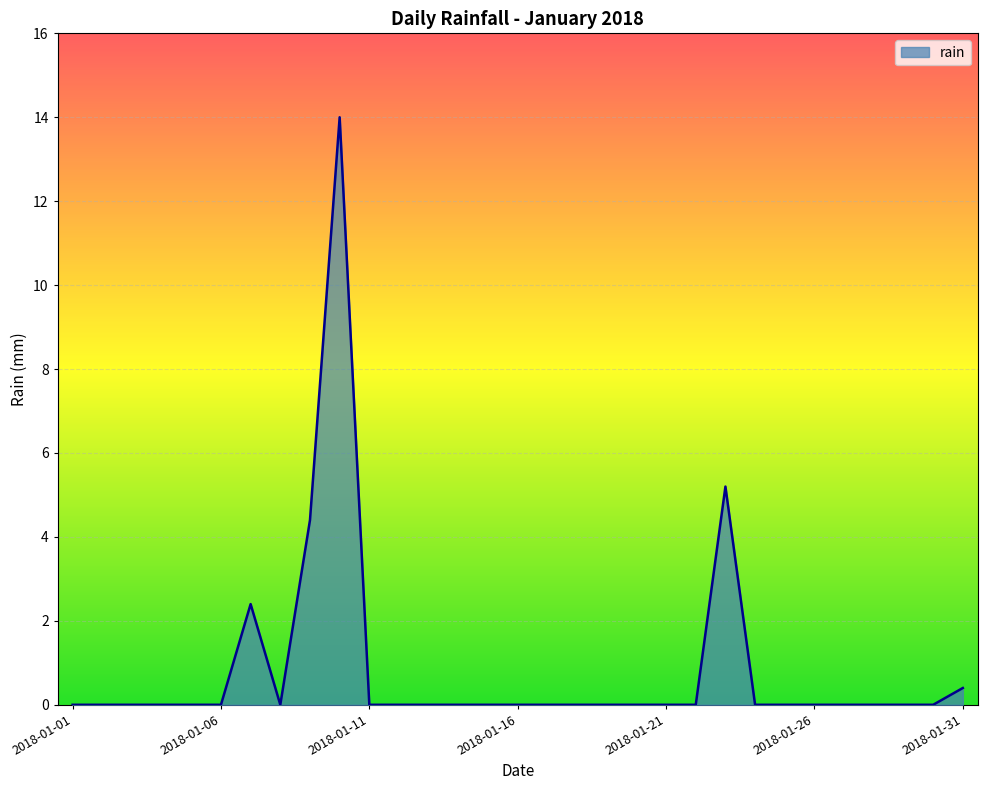

What is the greatest value displayed?

14.0